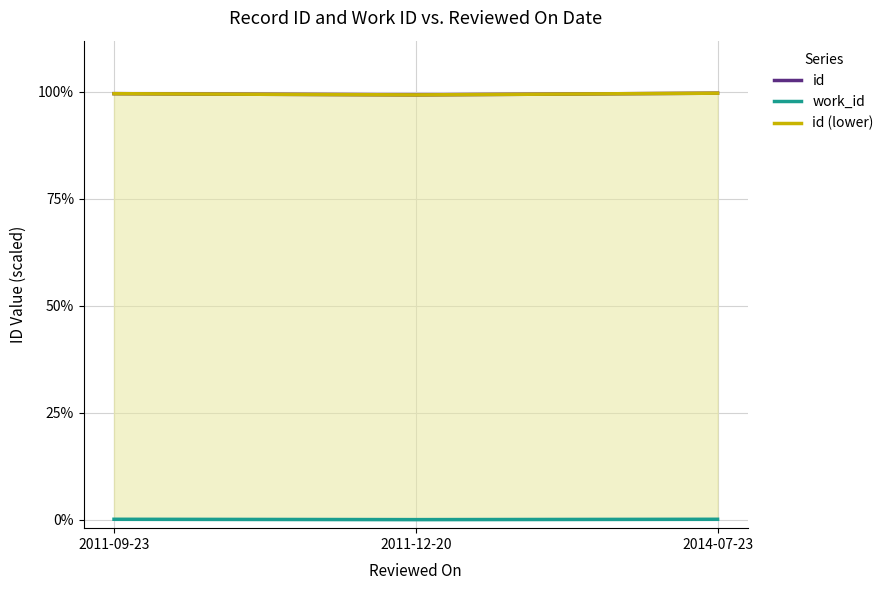

Which category has the highest value in the id series?

2014-07-23